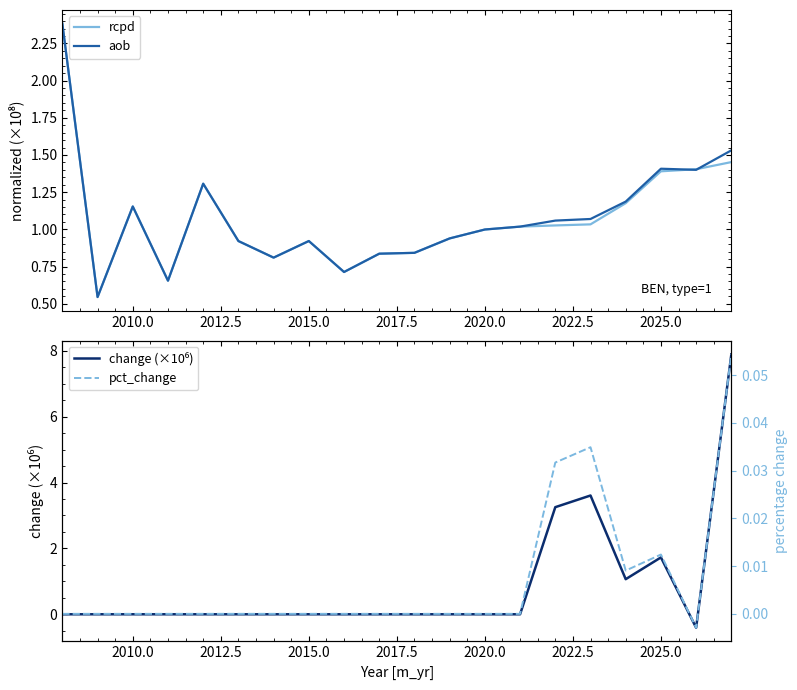

Reading left to right, extract all data points from this chart.

rcpd: 2.4	0.5	1.2	0.7	1.3	0.9	0.8	0.9	0.7	0.8	0.8	0.9	1.0	1.0	1.0	1.0	1.2	1.4	1.4	1.5
aob: 2.4	0.5	1.2	0.7	1.3	0.9	0.8	0.9	0.7	0.8	0.8	0.9	1.0	1.0	1.1	1.1	1.2	1.4	1.4	1.5
change (×10⁶): 0.0	0.0	0.0	0.0	0.0	0.0	0.0	0.0	0.0	0.0	0.0	0.0	0.0	0.0	3.3	3.6	1.1	1.7	-0.4	7.9
pct_change: 0.0	0.0	0.0	0.0	0.0	0.0	0.0	0.0	0.0	0.0	0.0	0.0	0.0	0.0	0.0	0.0	0.0	0.0	-0.0	0.1